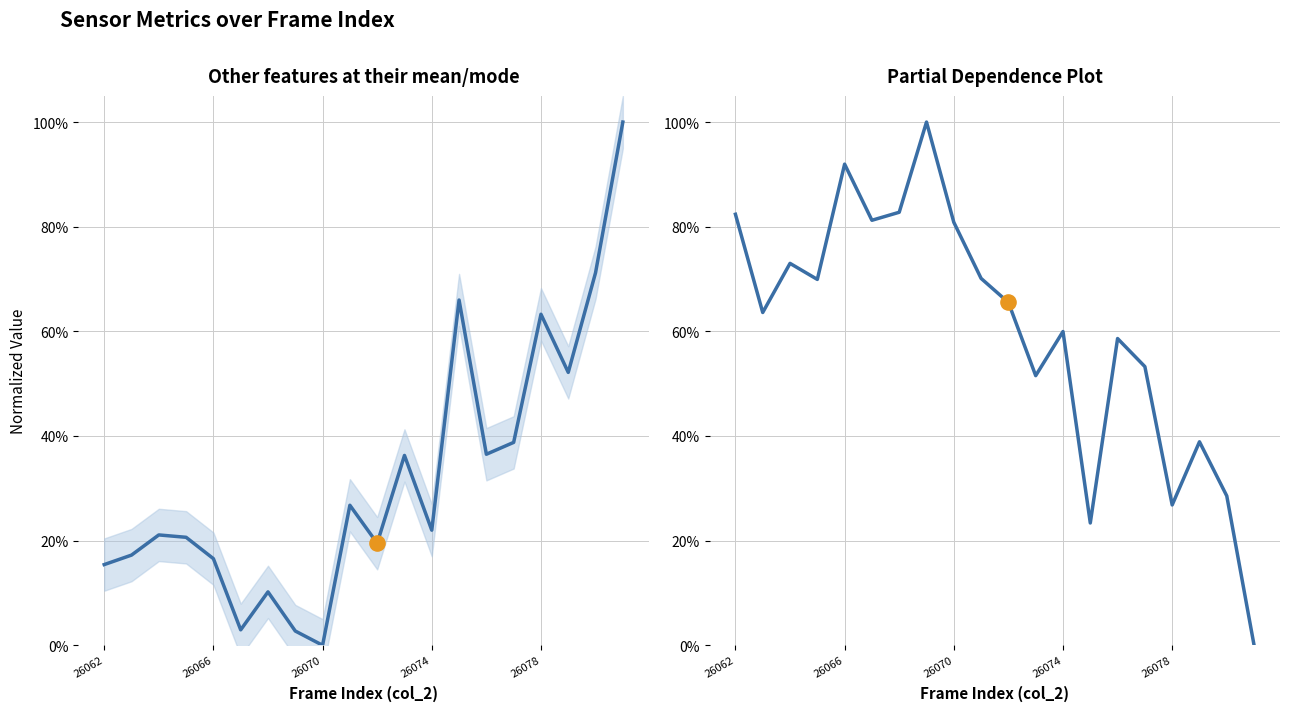

Which series contains the highest Y value?

col_515